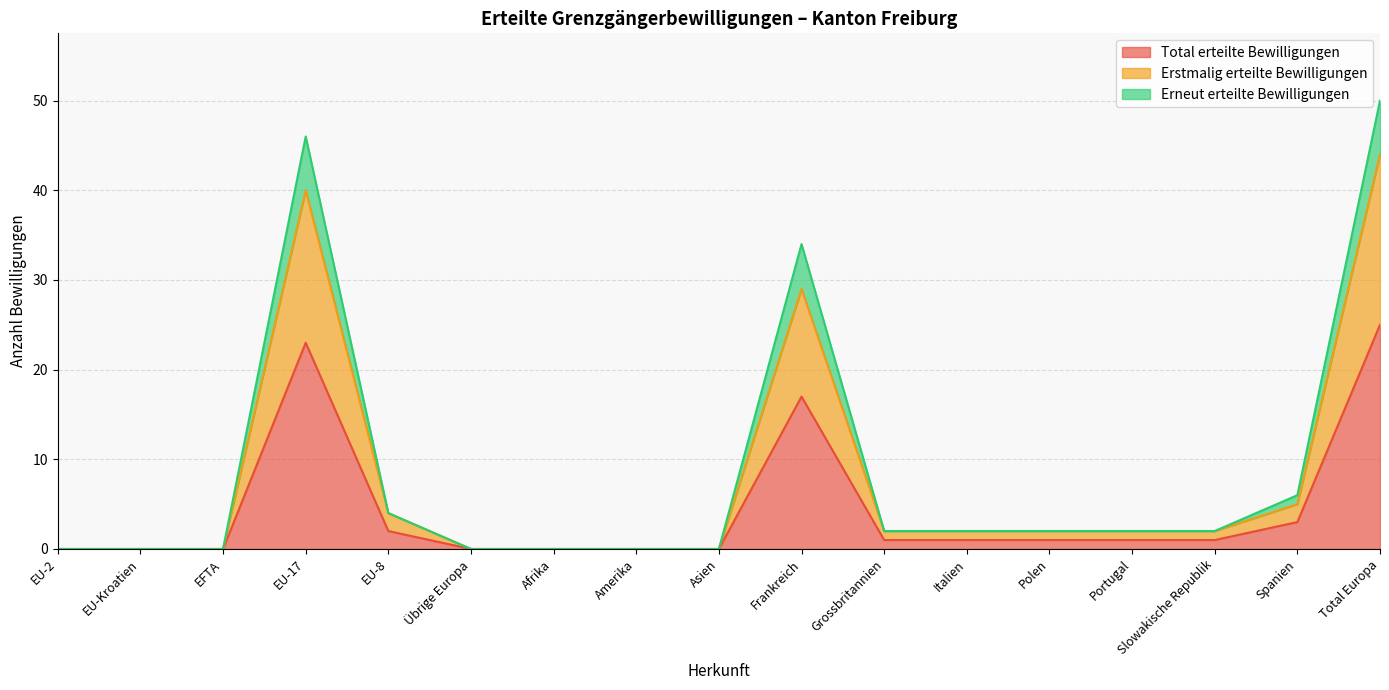

Where is the first local maximum for Total erteilte Bewilligungen?

EU-17